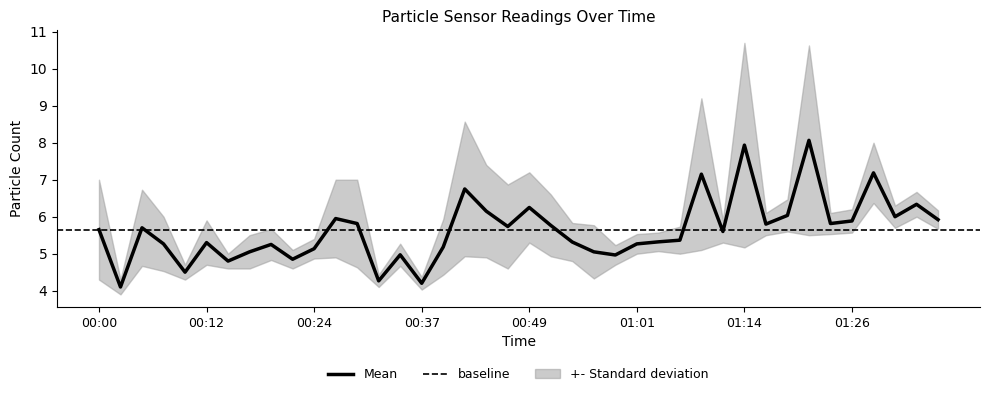

What is the lowest value of the Mean series?

4.1